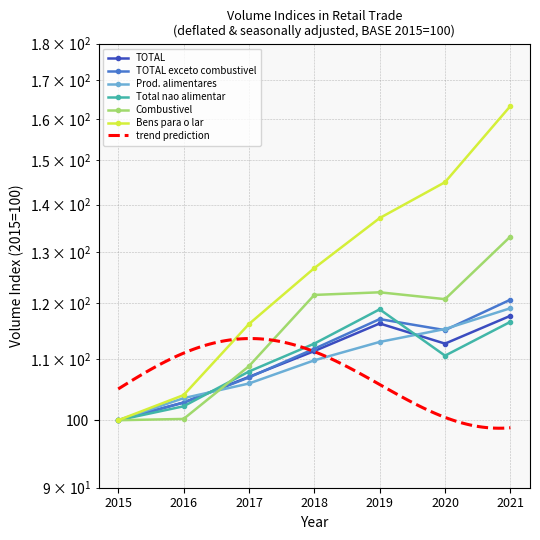

What is the value of the Prod. alimentares point at the 6th from the left?

115.3